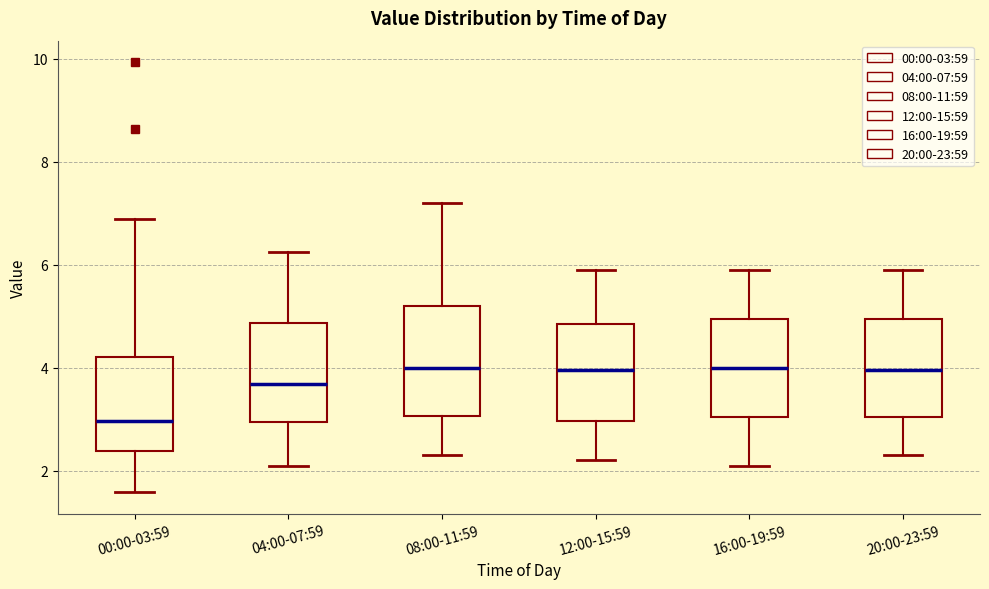

Which box's median line is the lowest?

00:00-03:59